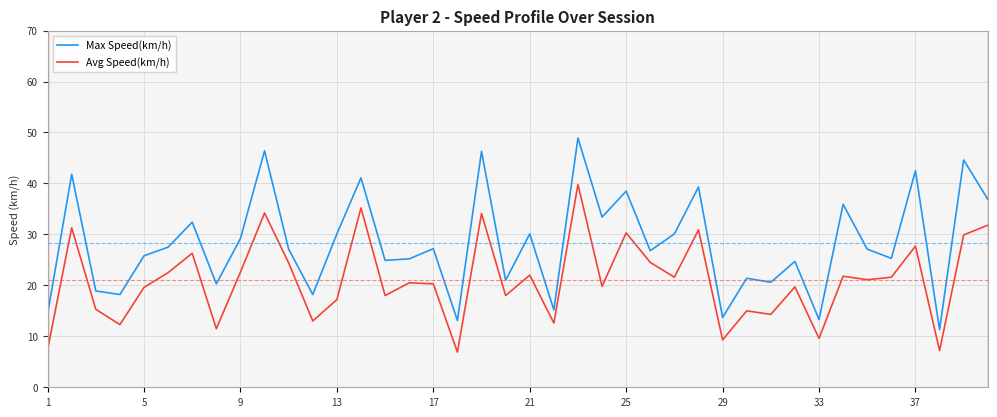

Rank the series by their maximum value, from lowest to highest.

Avg Speed(km/h), Max Speed(km/h)